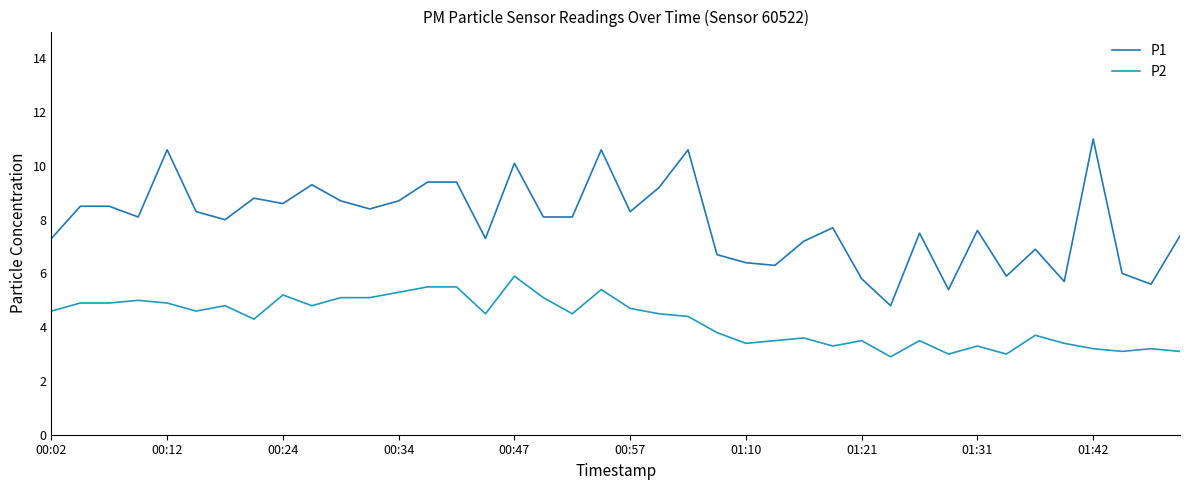

How many lines are shown in the chart?

2